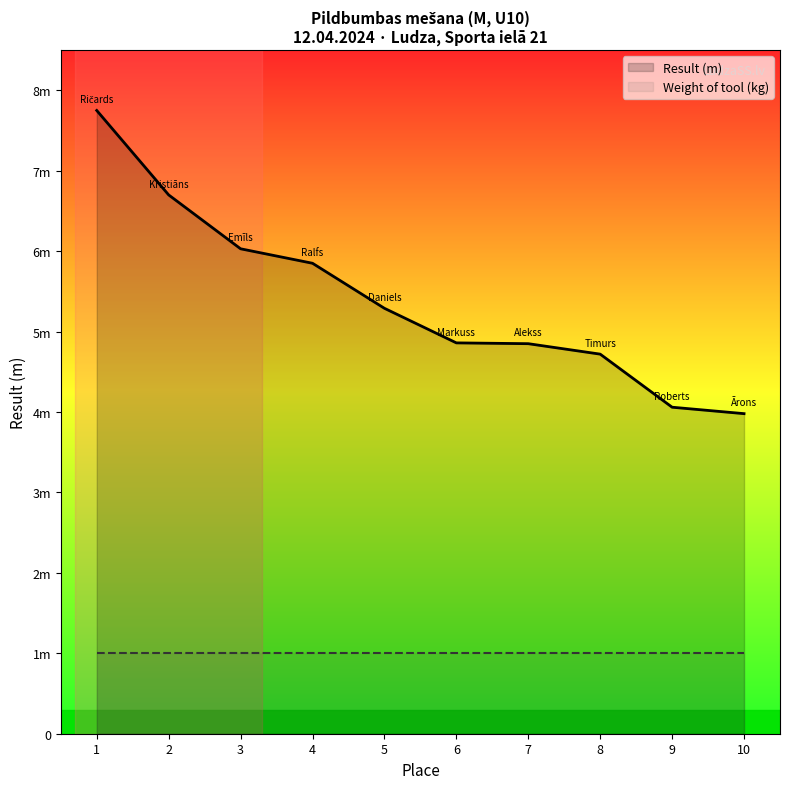

What are all the series names shown in the legend?

Result (m), Weight of tool (kg)